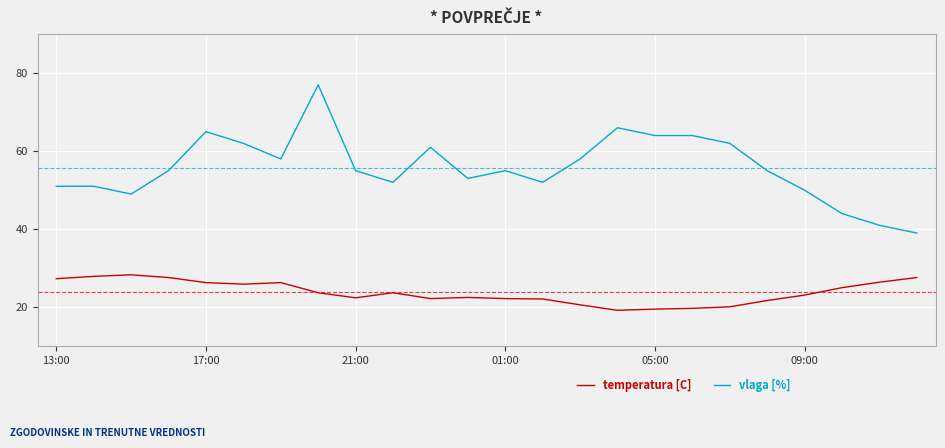

What is the average value of the vlaga [%] series?

55.8